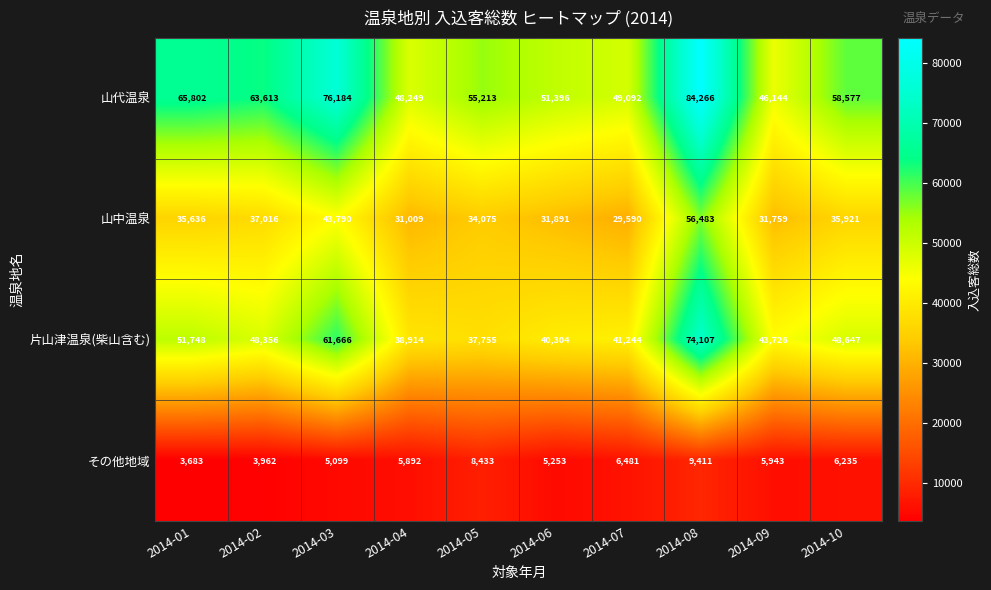

Rank the series by their average value, from highest to lowest.

山代温泉, 片山津温泉(柴山含む), 山中温泉, その他地域